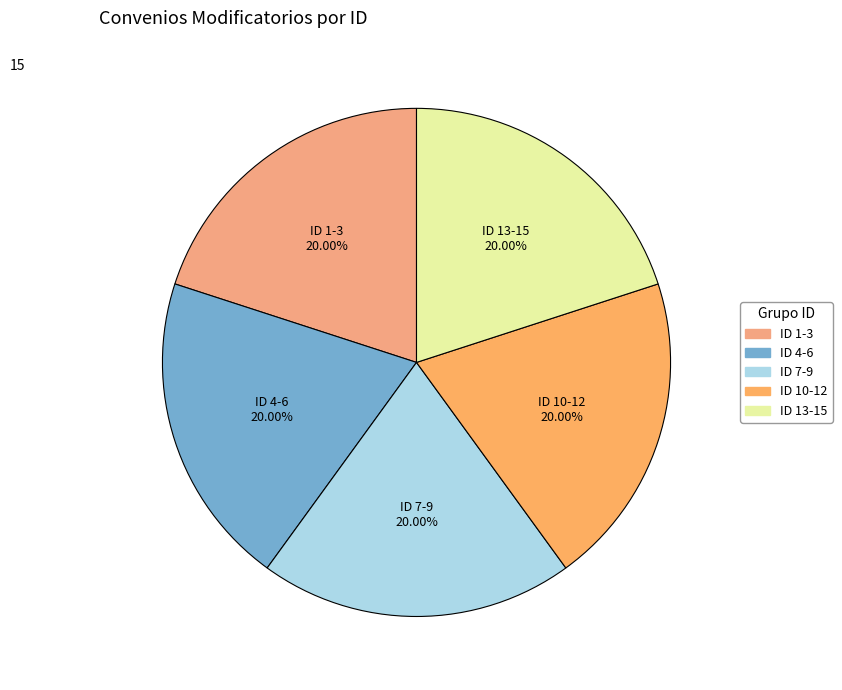

To the nearest percent, what is the average slice percentage?

20%